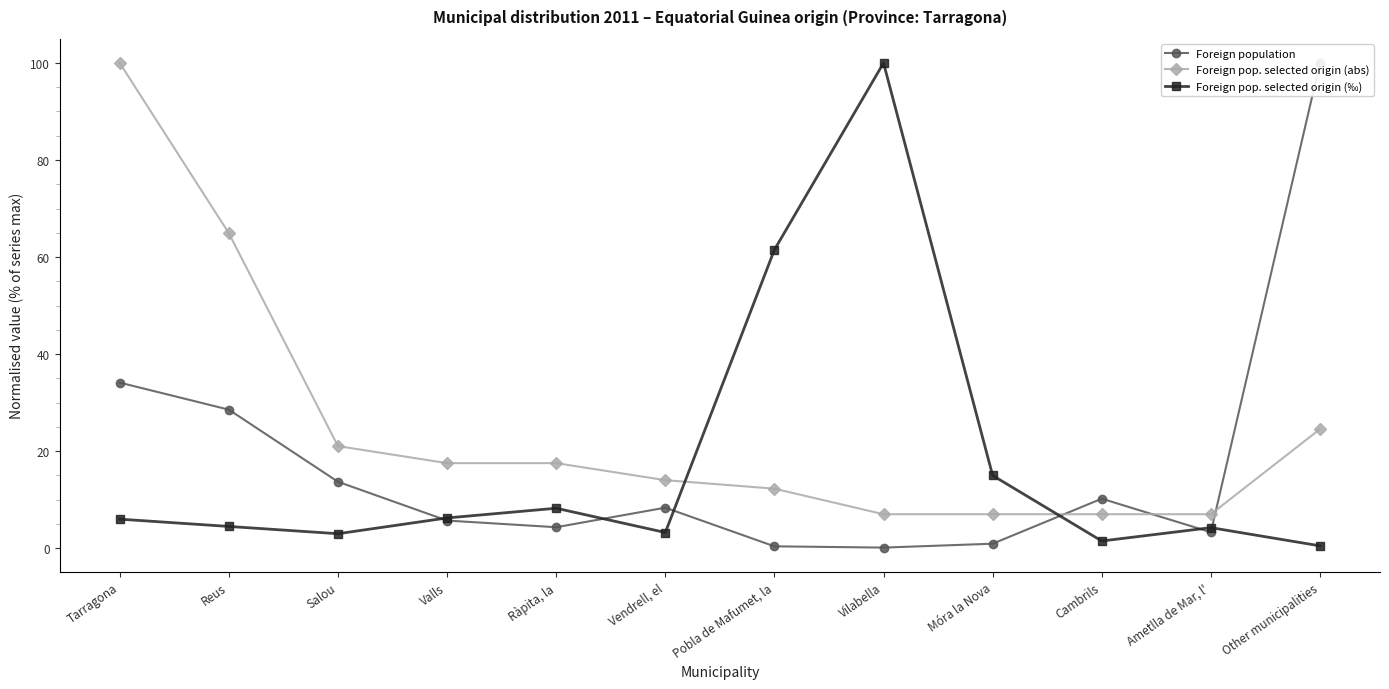

At which label does Foreign population first exceed 8?

Tarragona